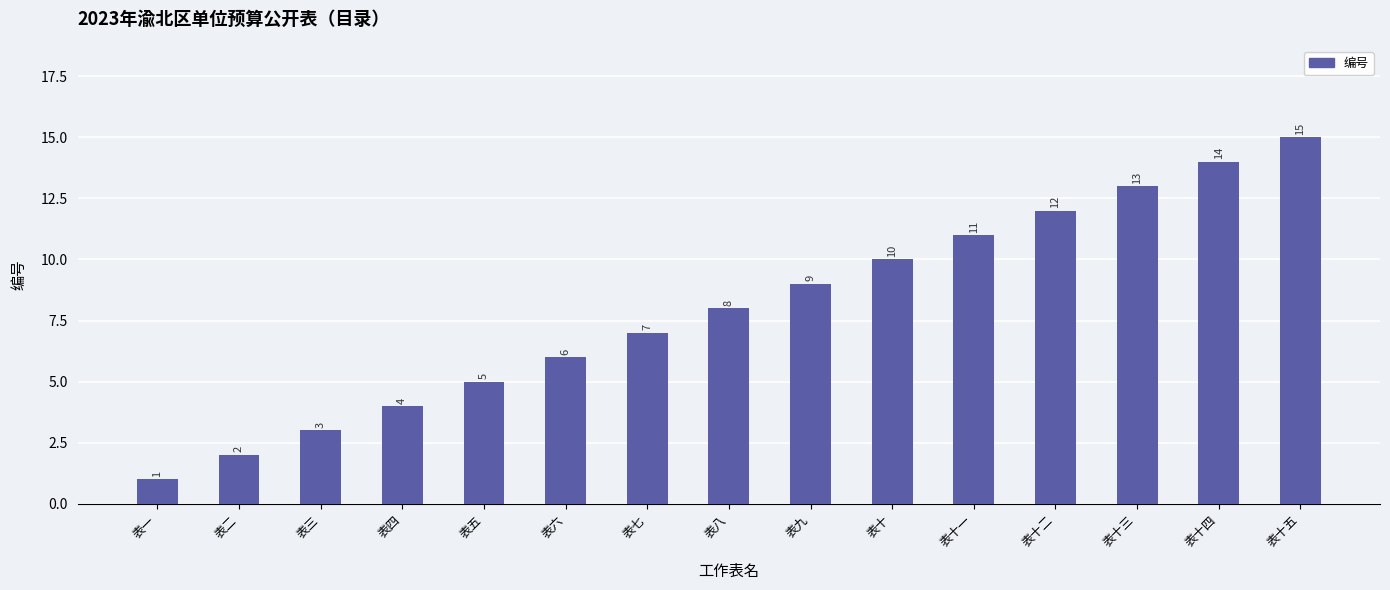

List the labels in order of value, largest first.

表十五, 表十四, 表十三, 表十二, 表十一, 表十, 表九, 表八, 表七, 表六, 表五, 表四, 表三, 表二, 表一